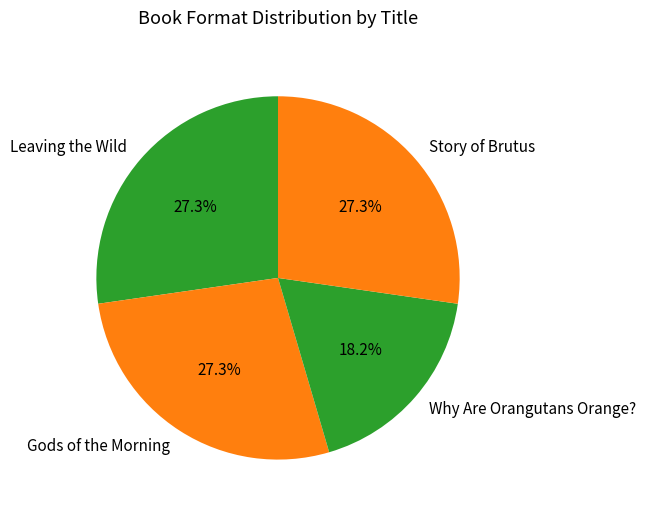

To the nearest percent, what is the combined percentage of Gods of the Morning and Why Are Orangutans Orange??

45%